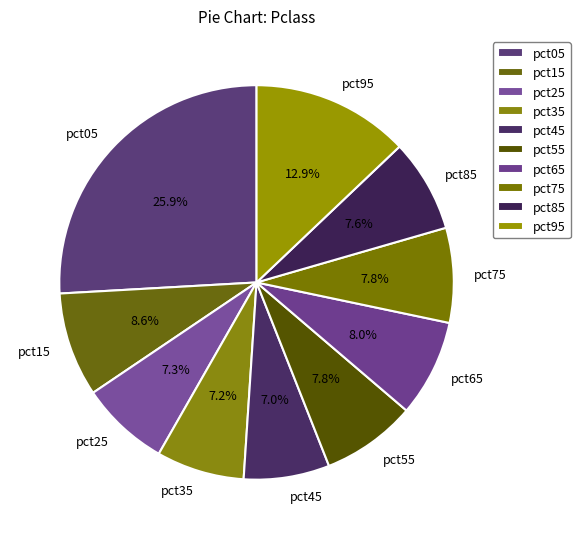

True or false: pct05 accounts for 26% of the total.

True